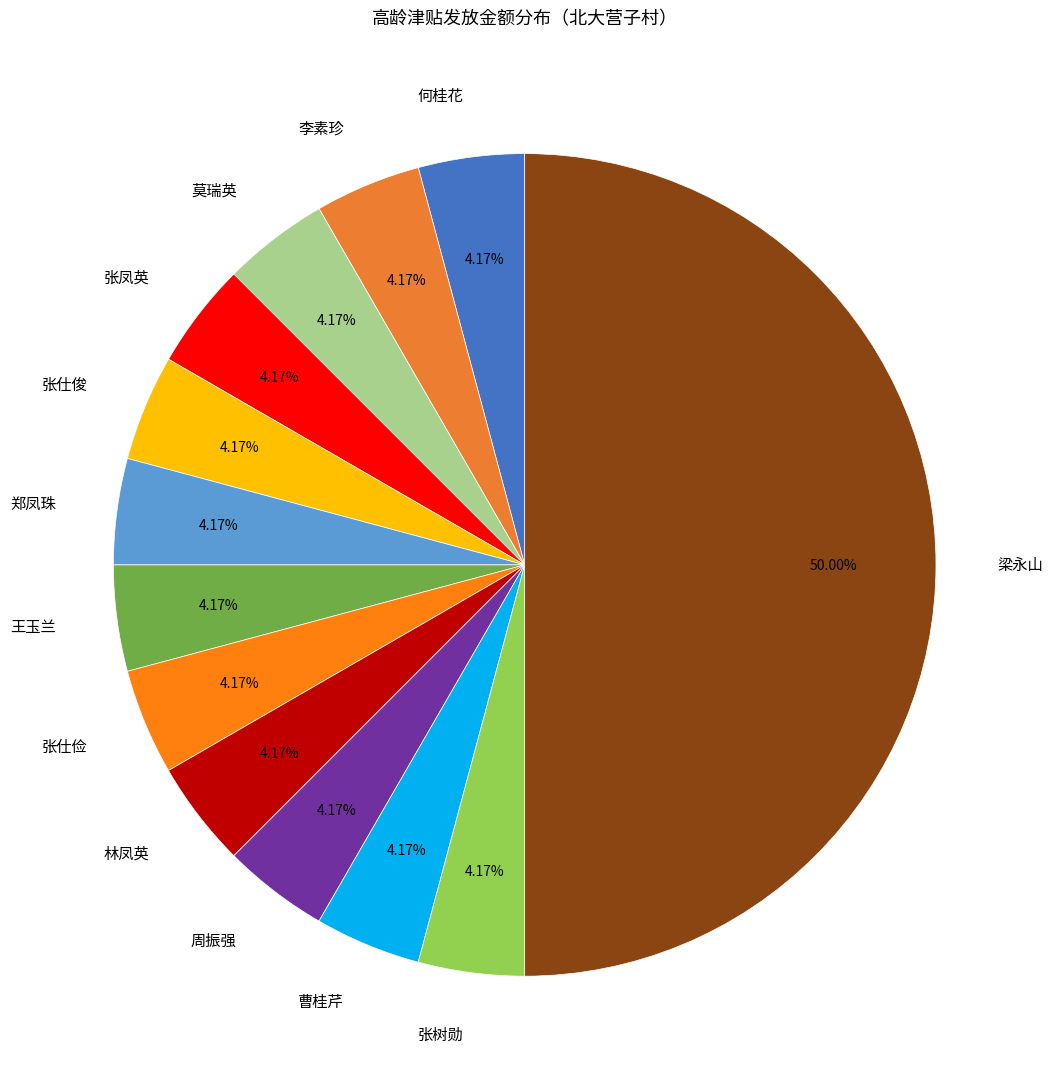

What is the largest slice in the pie chart?

梁永山